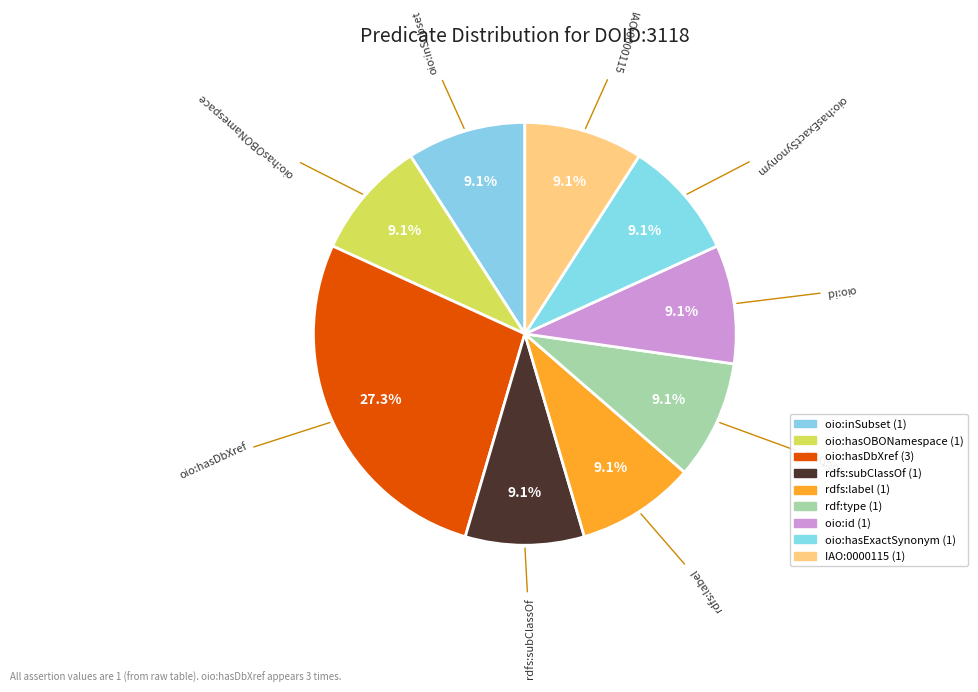

Is it true that oio:hasExactSynonym is 9% of the pie?

True